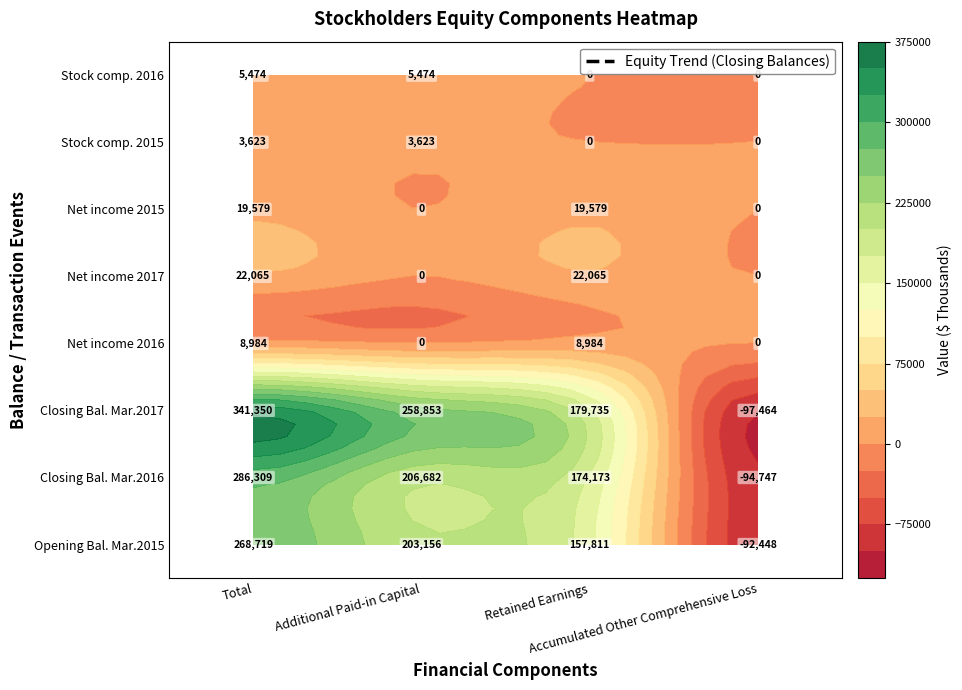

Rank the series at Additional Paid-in Capital from lowest to highest value.

Net income 2016, Net income 2017, Net income 2015, Stock compensation 2015, Stock compensation 2016, Opening Balance at Mar. 31, 2015, closing balance at Mar. 31, 2016, closing balance at Mar. 31, 2017